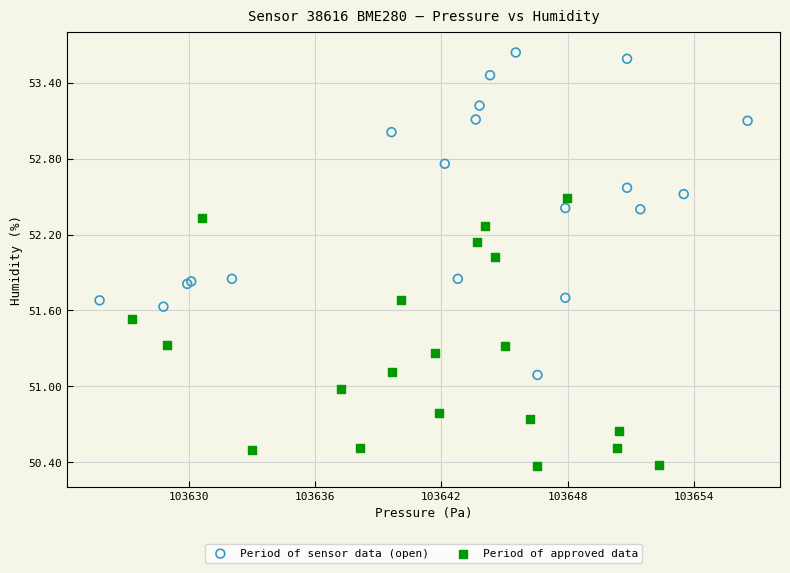

Which series has the largest Y range (max minus min)?

Period of sensor data (open)